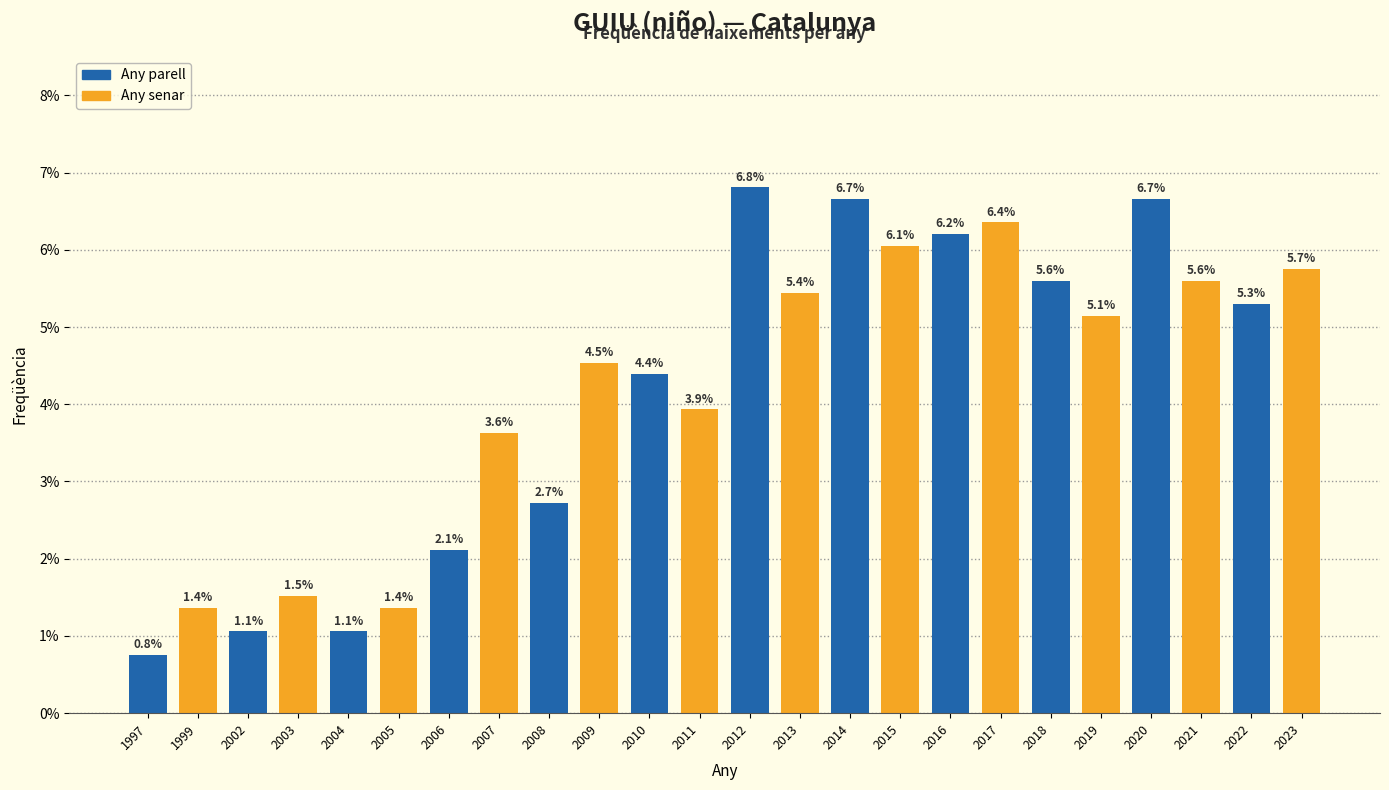

Reading left to right, transcribe all the data shown in this chart.

0.8	1.4	1.1	1.5	1.1	1.4	2.1	3.6	2.7	4.5	4.4	3.9	6.8	5.4	6.7	6.1	6.2	6.4	5.6	5.1	6.7	5.6	5.3	5.7